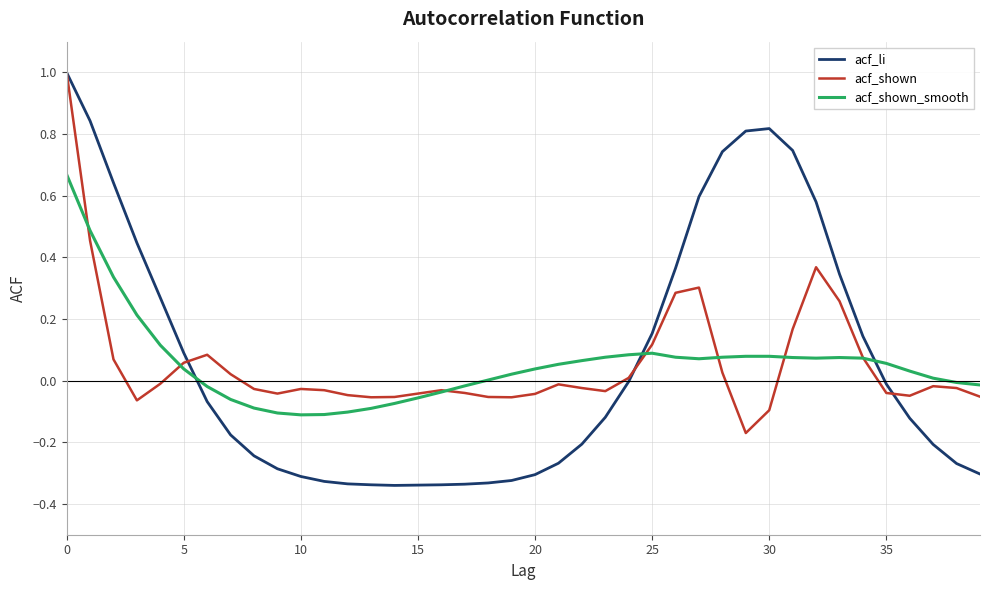

What is the maximum value for acf_li?

1.0